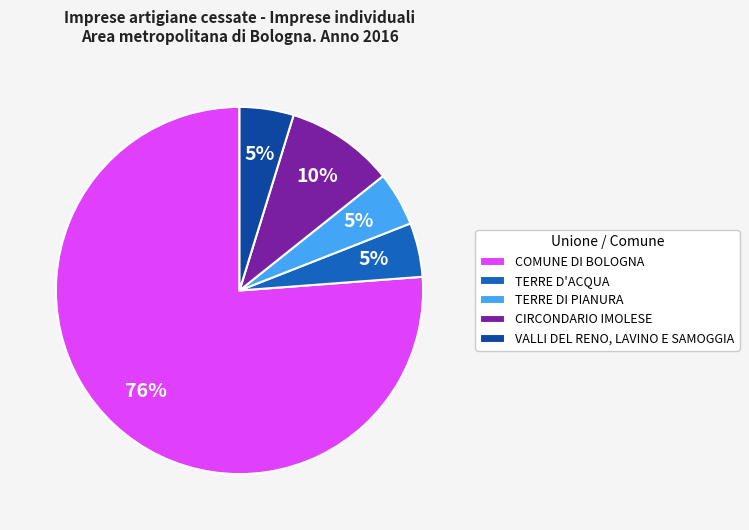

What percentage is the TERRE DI PIANURA slice, to the nearest percent?

5%